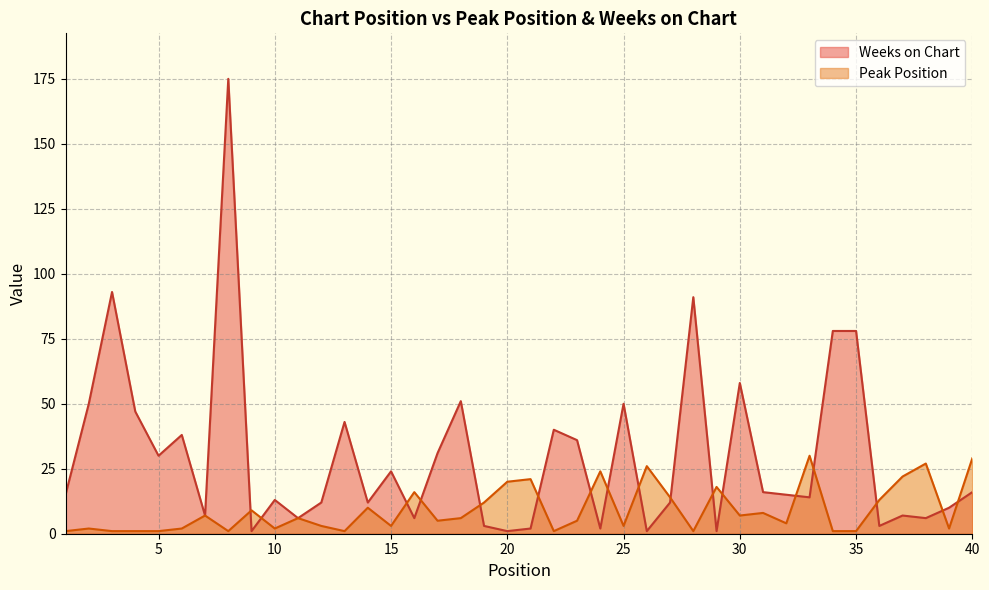

What is the approximate value of Weeks on Chart at 11?

6